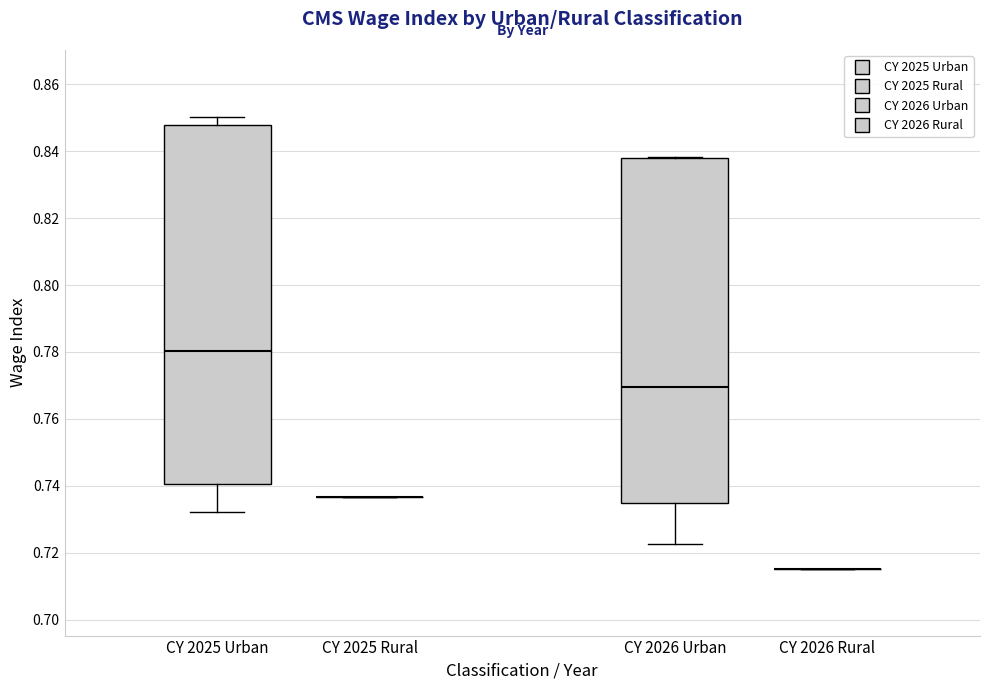

Comparing the boxes themselves (not the whiskers), which one is the tallest?

CY 2025 Urban